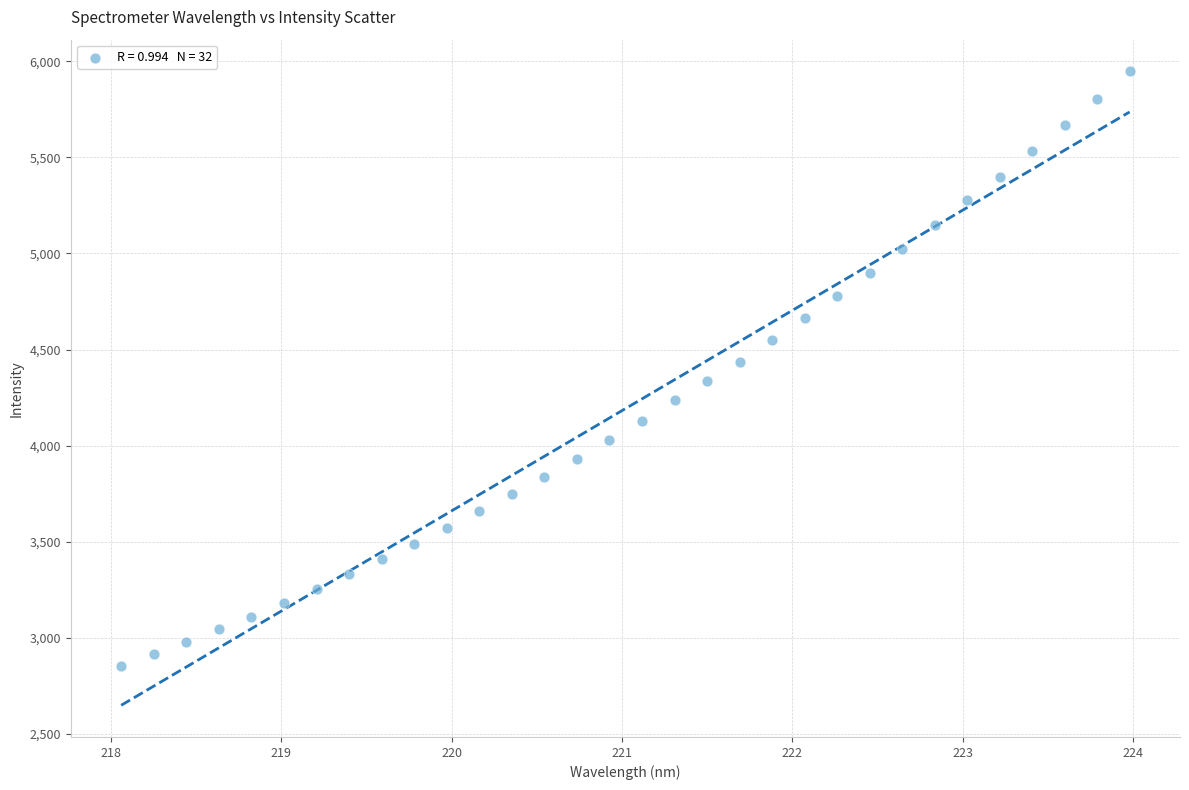

What is the range of Y values (max minus min)?

3092.7